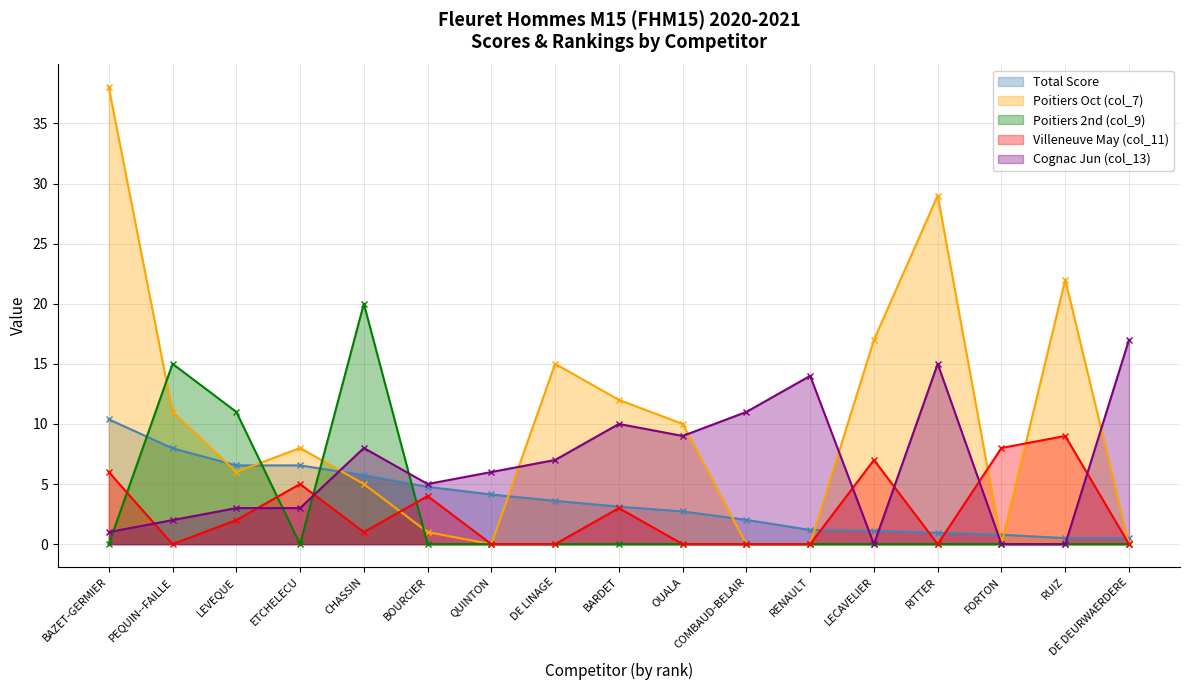

True or false: Total Score and Poitiers Oct (col_7) cross at least once.

True